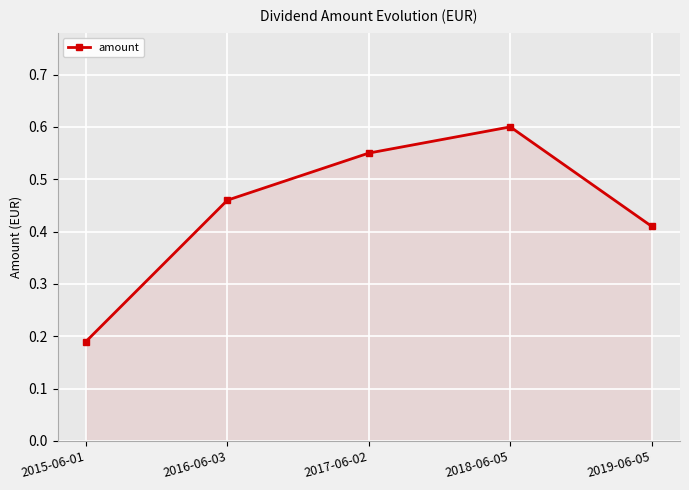

What position from the left is 2017-06-02?

3